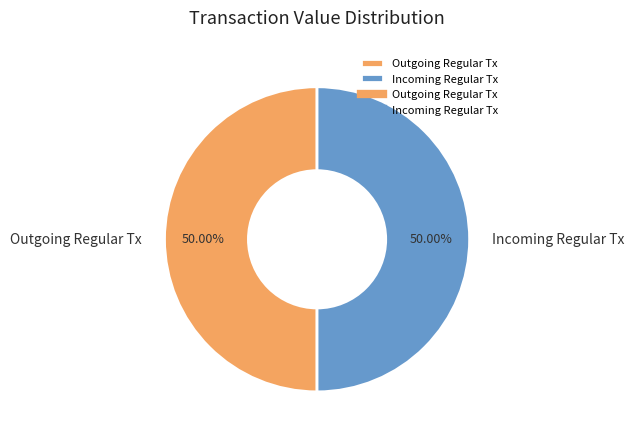

Do Outgoing Regular Tx and Incoming Regular Tx together represent more than half of the pie?

Yes